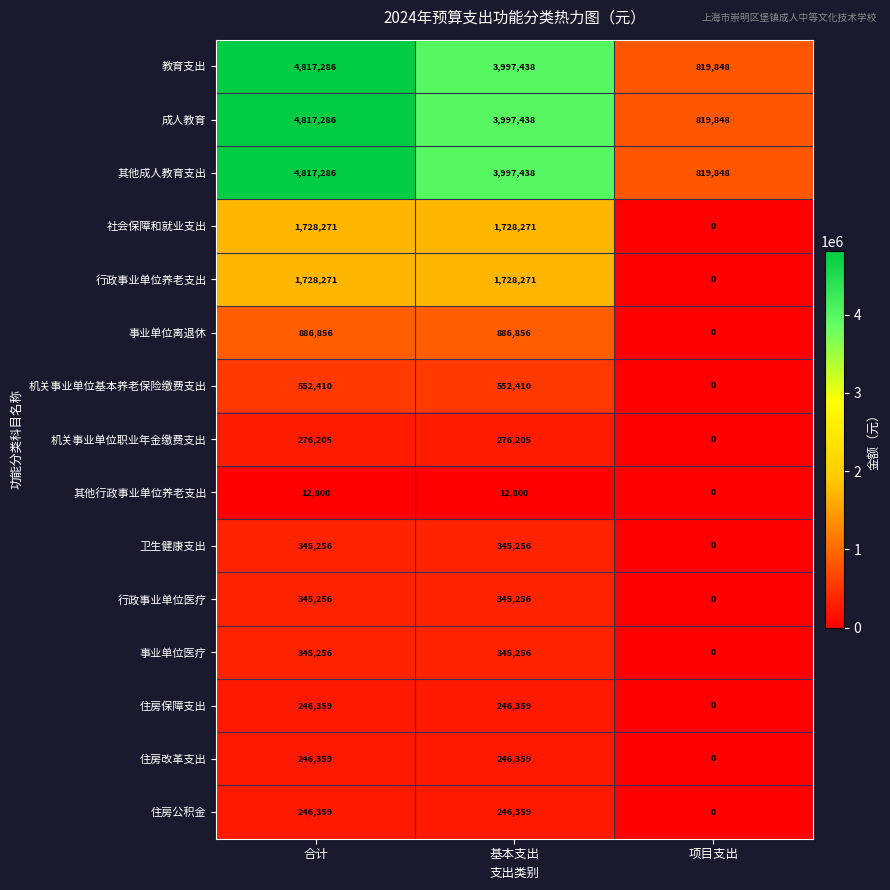

Is it true that 机关事业单位基本养老保险缴费支出 equals 0 at 项目支出?

True